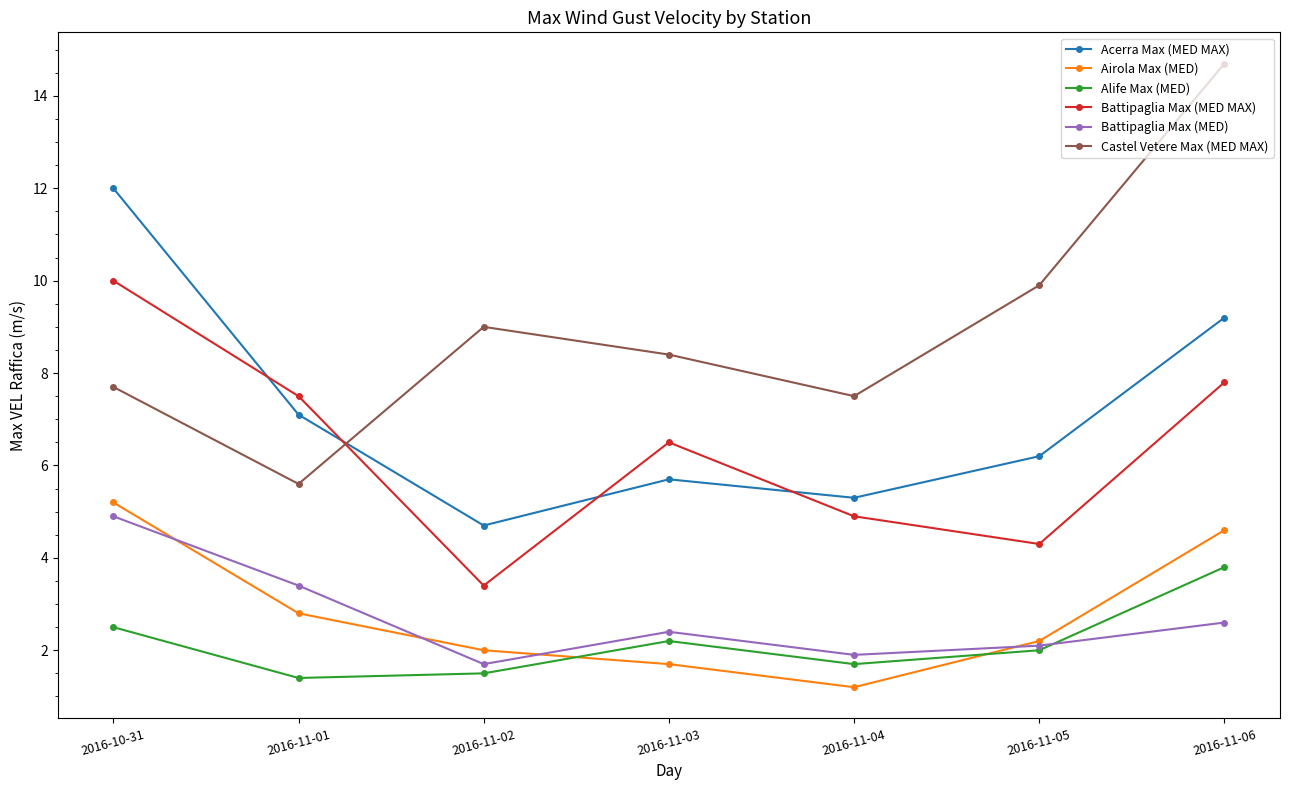

What are all the series names shown in the legend?

Acerra Max (MED MAX), Airola Max (MED), Alife Max (MED), Battipaglia Max (MED MAX), Battipaglia Max (MED), Castel Vetere Max (MED MAX)